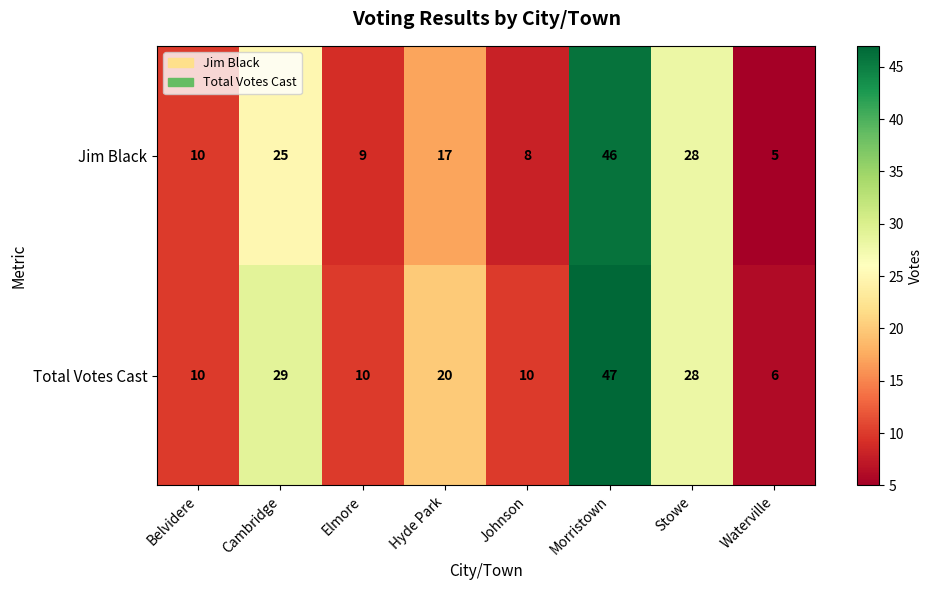

List the series in order of their peak value, highest first.

Total Votes Cast, Jim Black